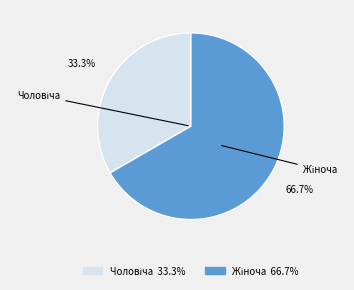

Does any single category account for the majority?

Yes